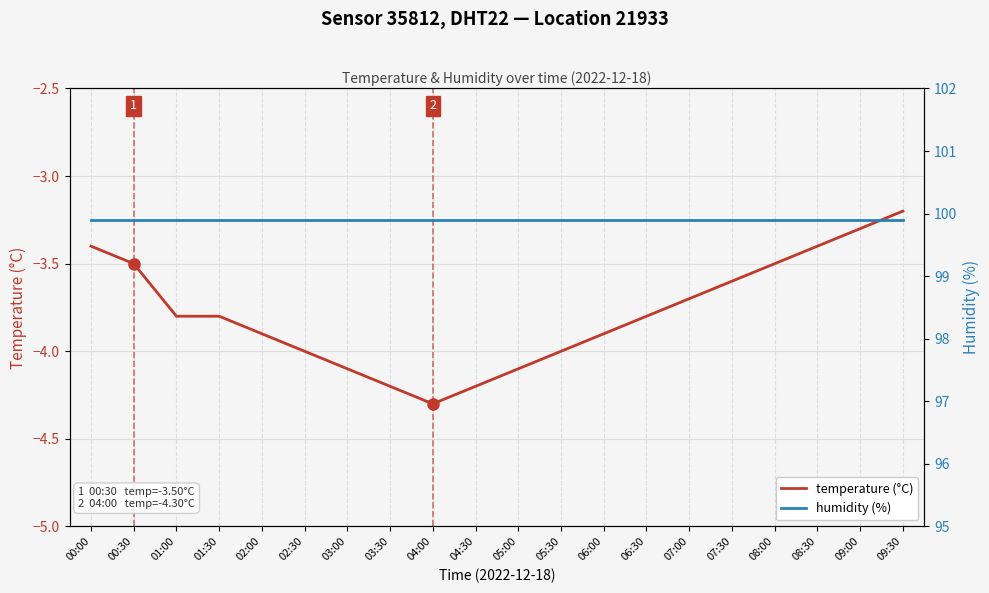

How many categories are shown in the chart?

20